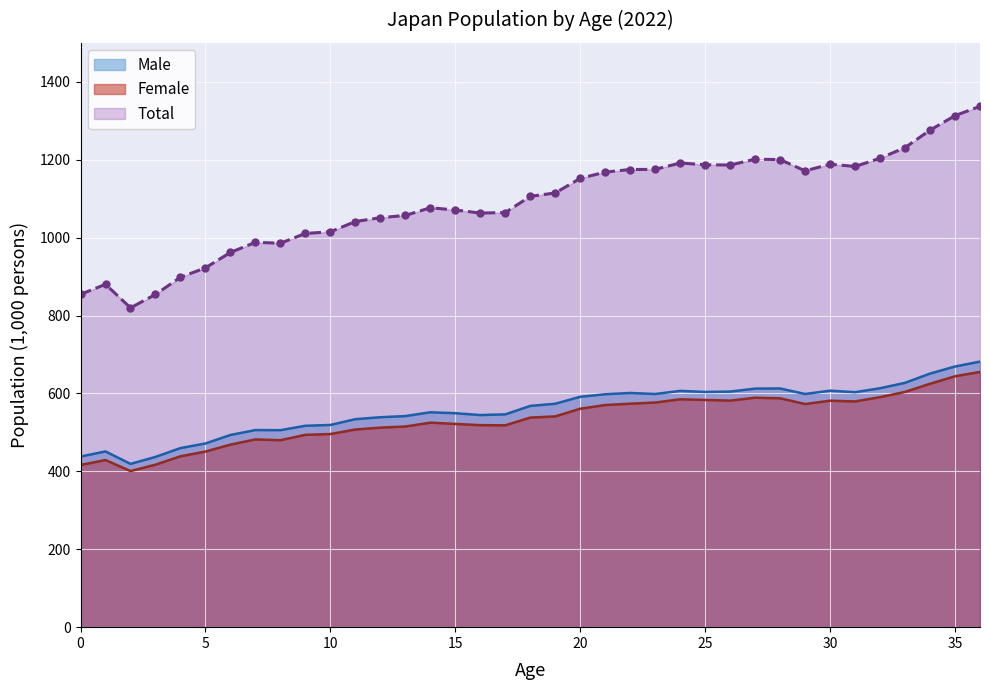

List the series in order of their peak value, lowest first.

Female (line), Male (line), Total (line)